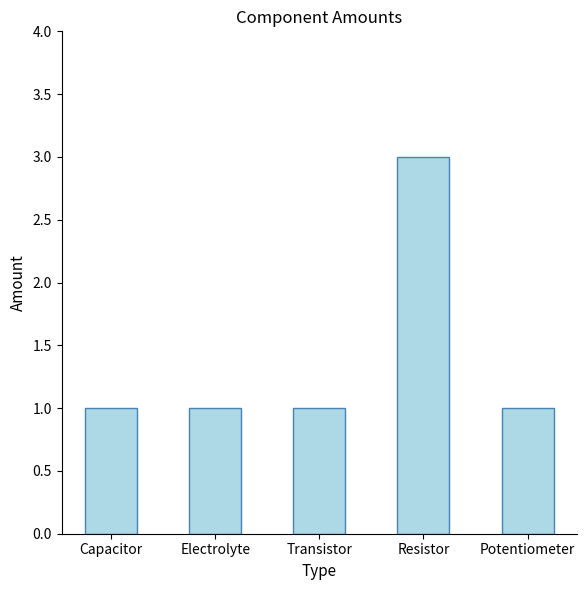

Count the values in the range 1 to 2.

4